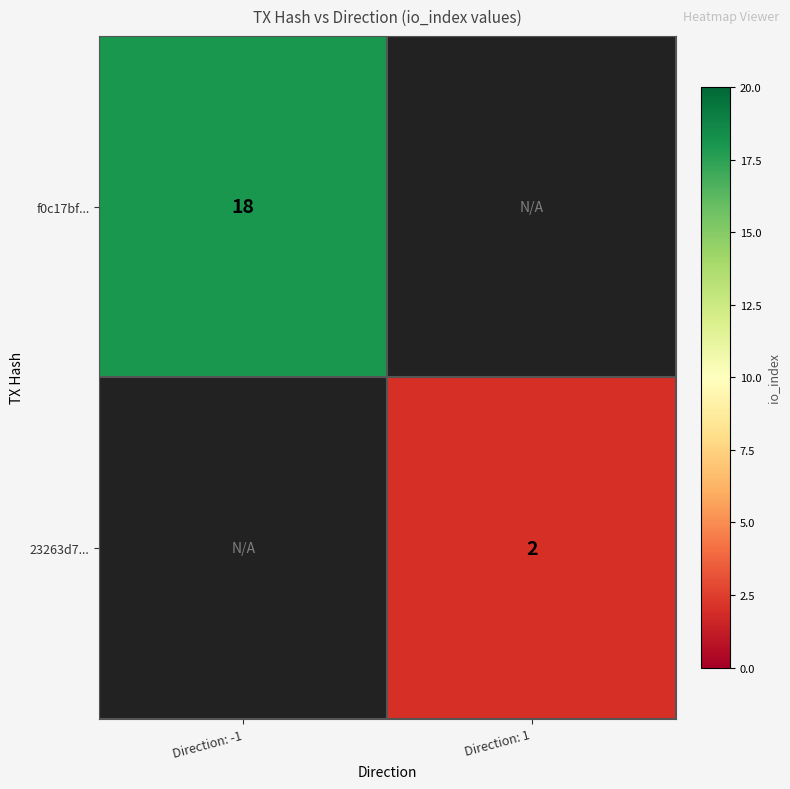

How many data points does each series have?

2